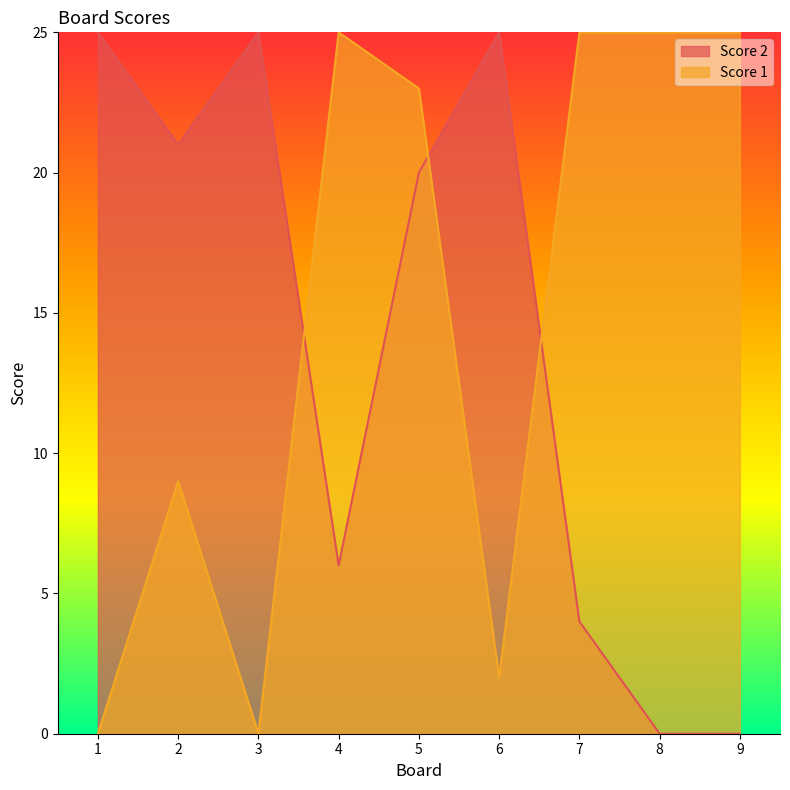

After their last crossing, which series has the higher values: Score 2 or Score 1?

Score 1